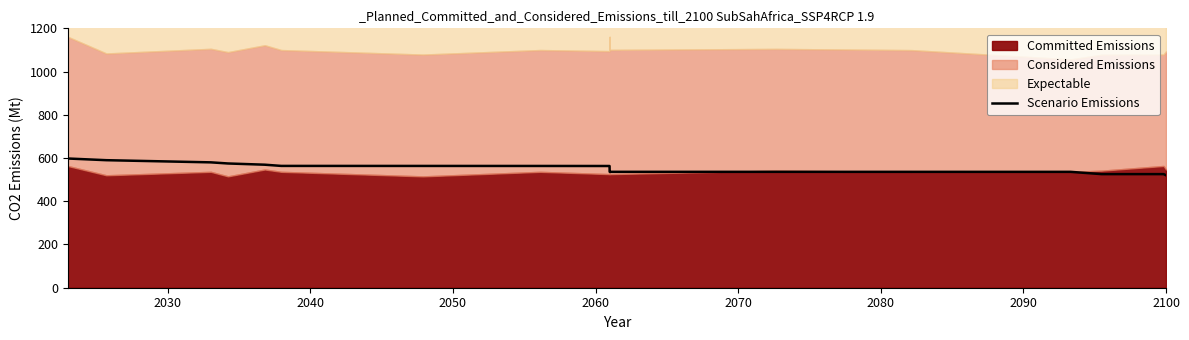

What is the lowest value of the Scenario Emissions series?

520.2